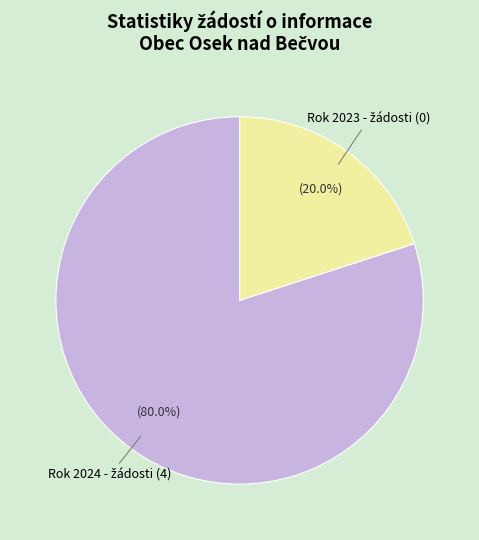

Does any single category account for the majority?

Yes